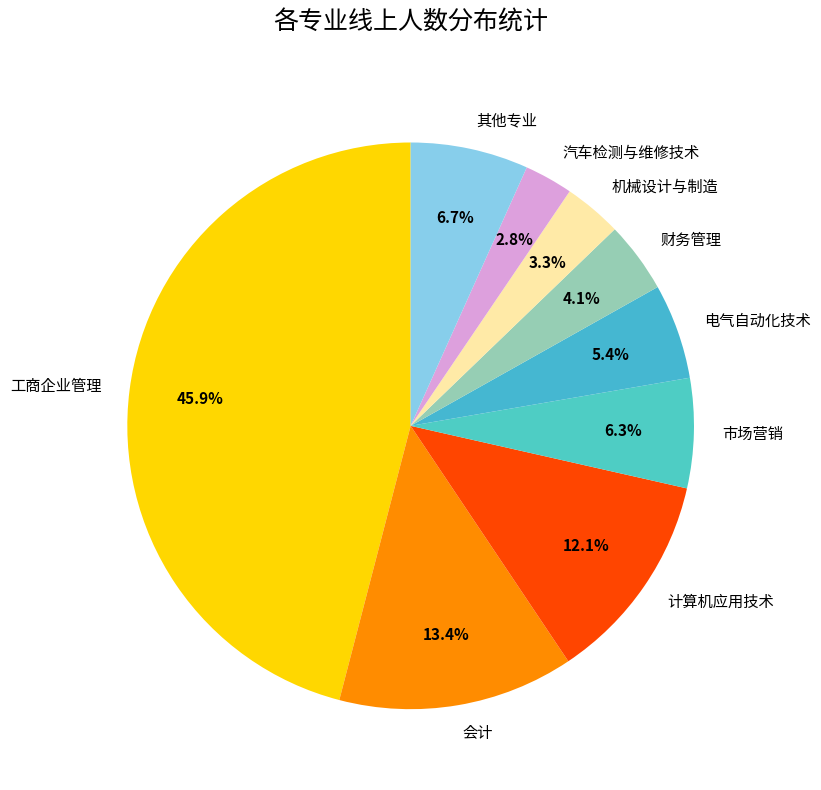

Which has a higher value, 会计 or 机械设计与制造?

会计